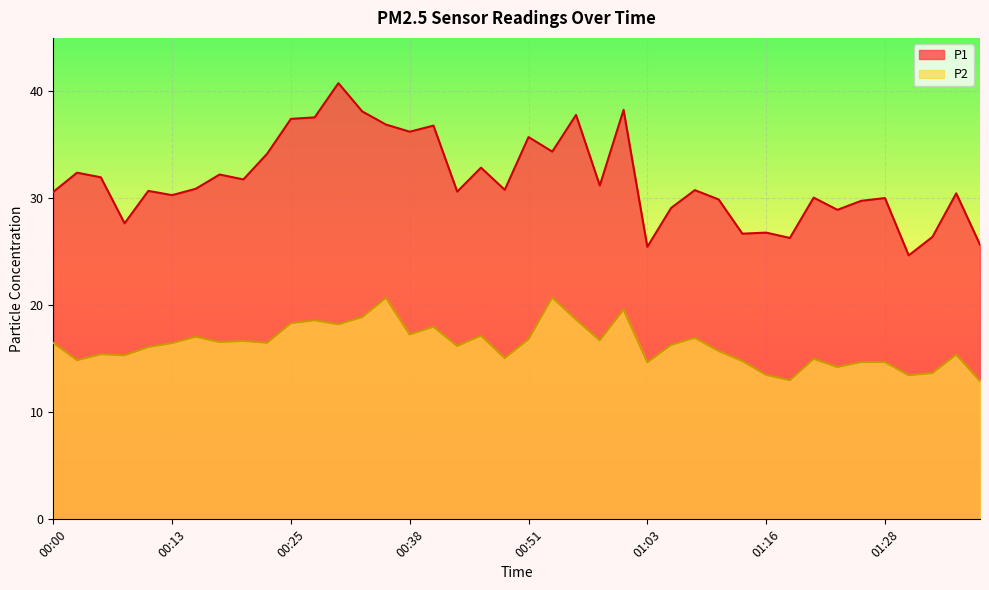

True or false: P1 and P2 intersect in this chart.

False